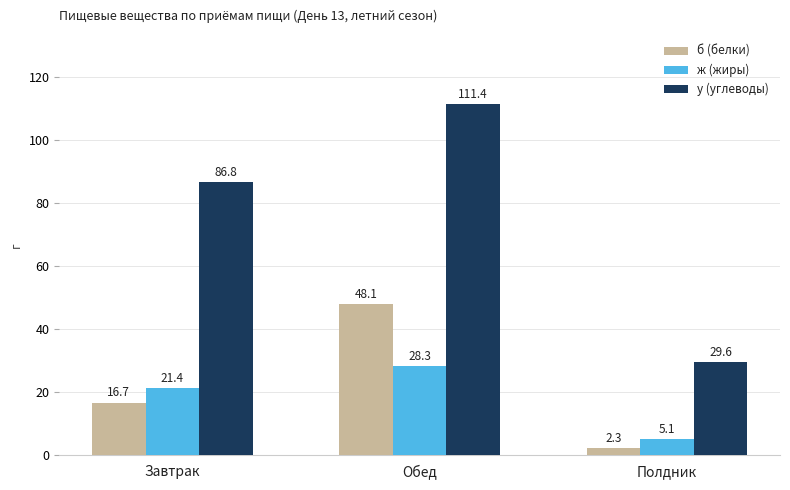

True or false: ж (жиры) has a value of 5.8 at Завтрак.

False